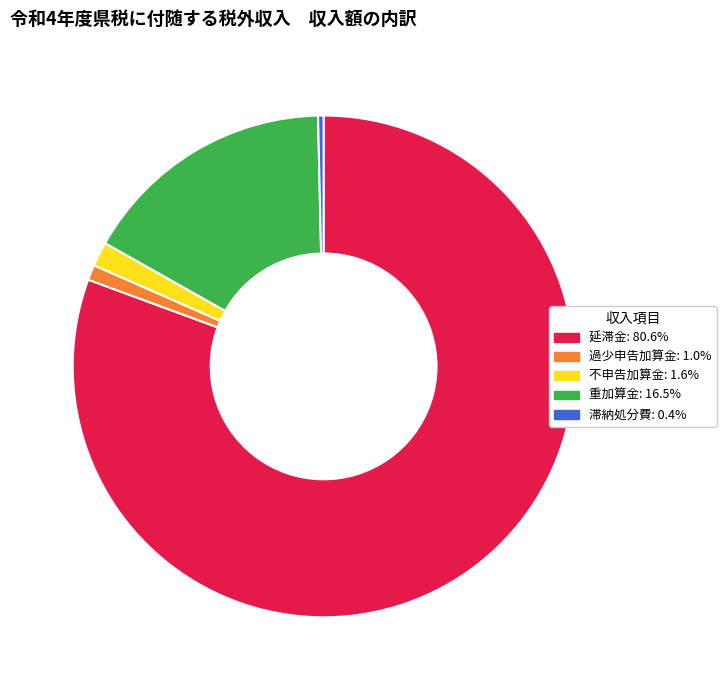

Approximately how many times larger is the value at 延滞金 compared to 滞納処分費?

228.5